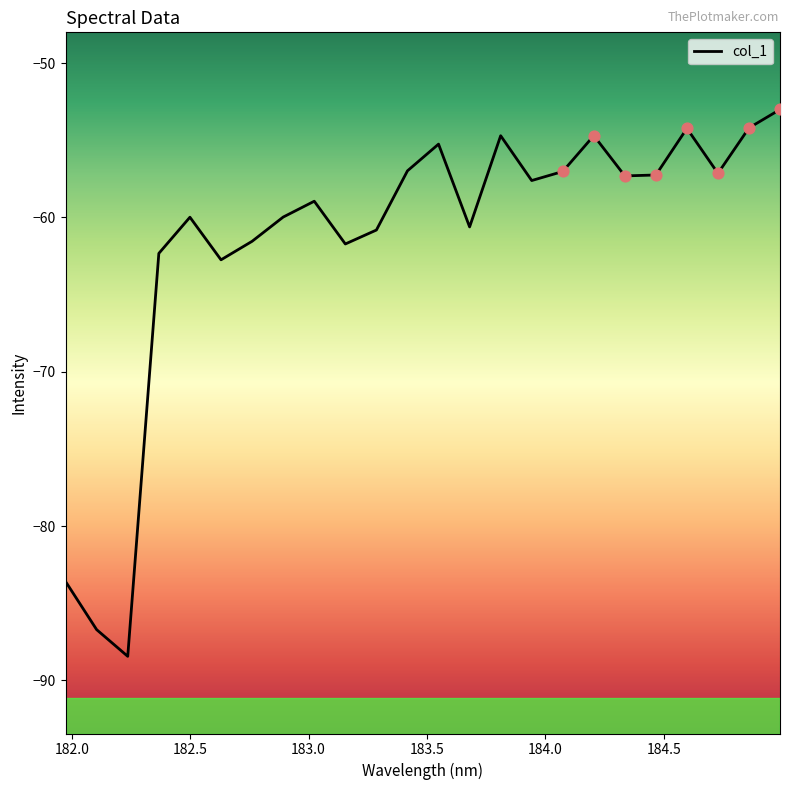

What is the maximum value shown in the chart?

-53.0